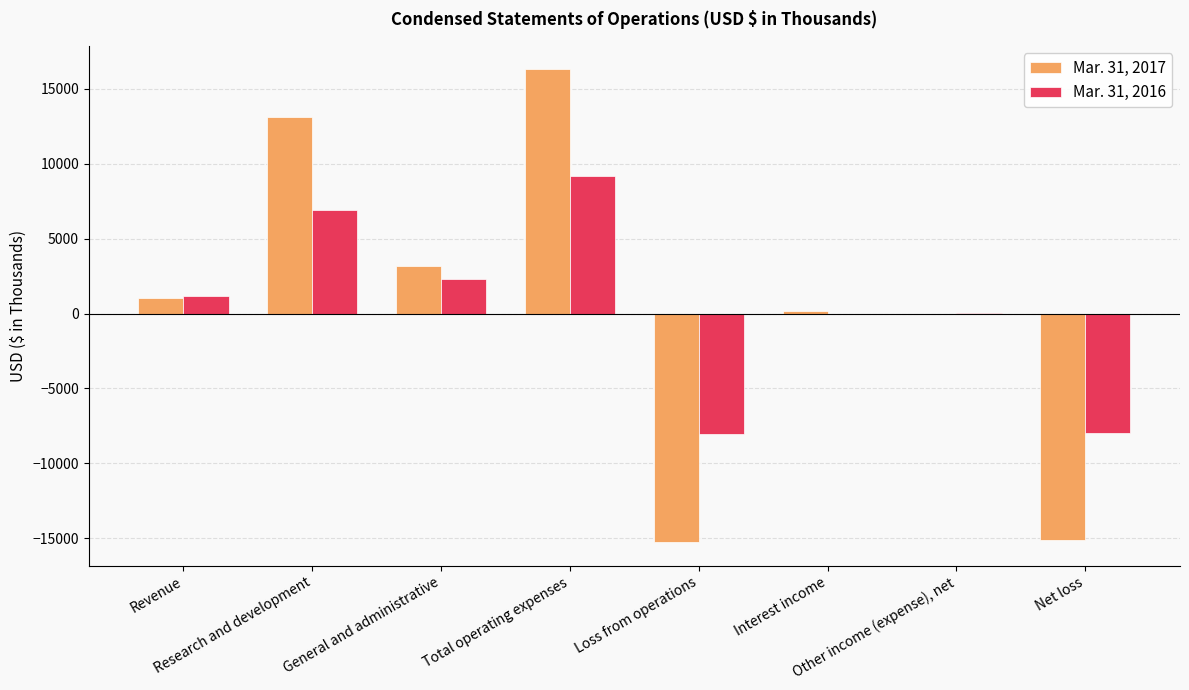

Which series has the largest range (max minus min)?

Mar. 31, 2017